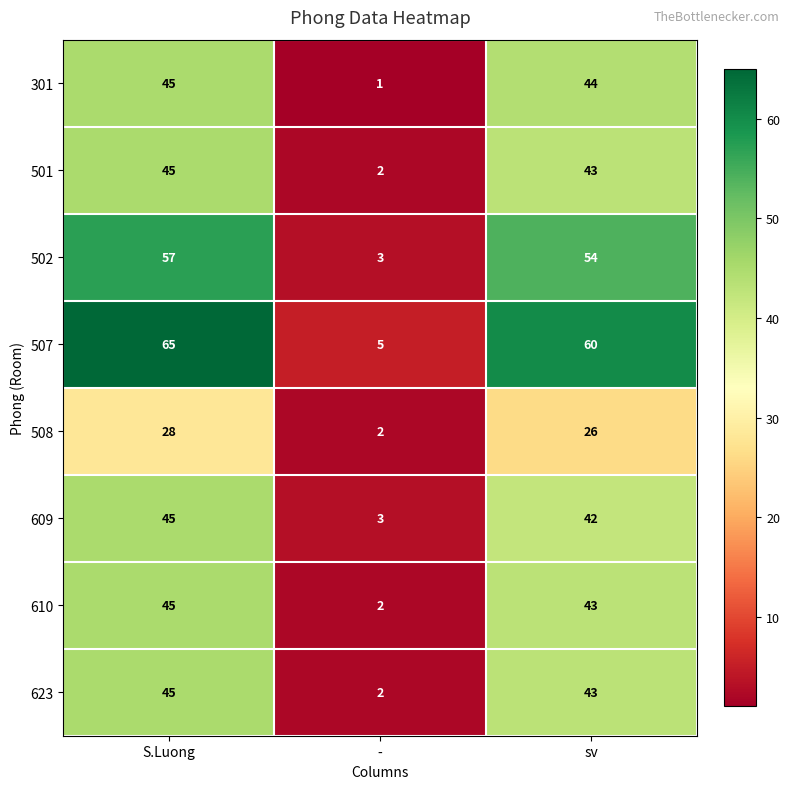

What is the total value across all series at S.Luong?

375